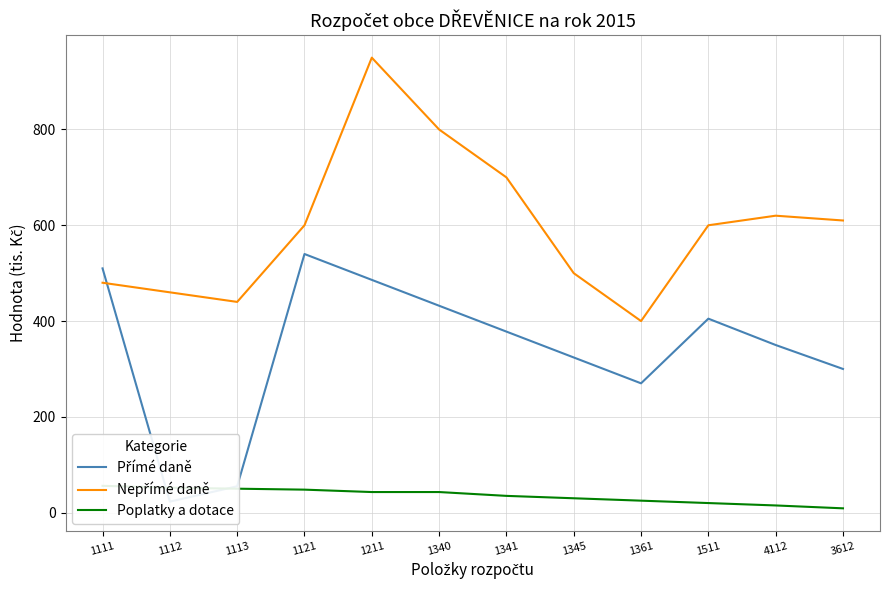

What is the label of the 12th point from the left?

3612